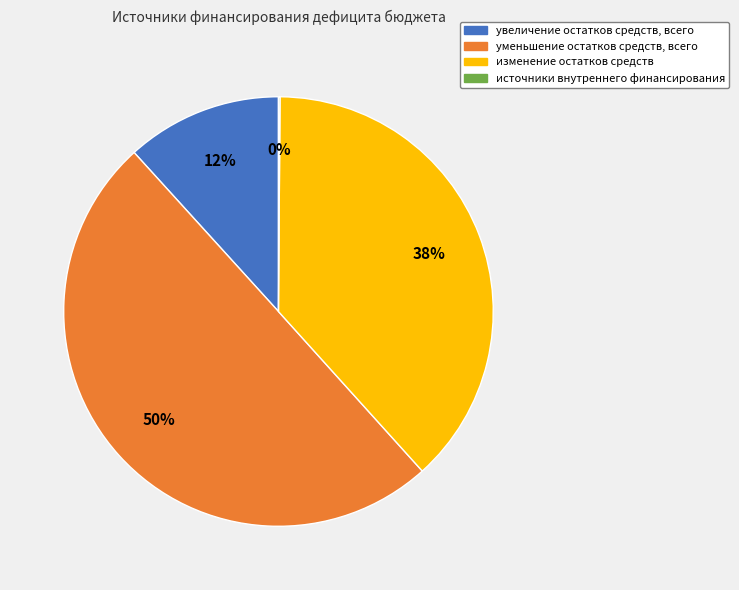

Does изменение остатков средств account for over 50% of the chart?

No